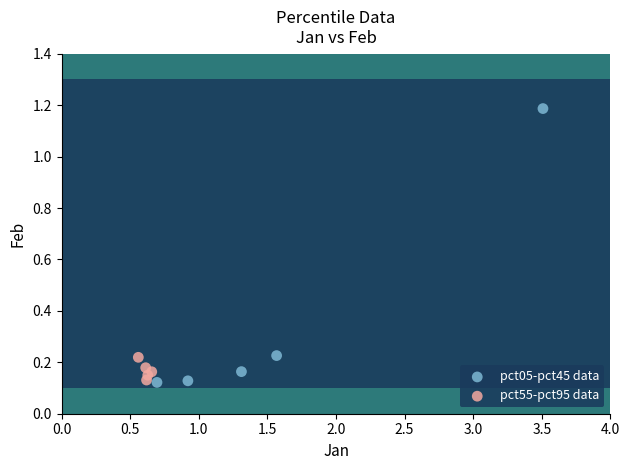

Which series contains the highest Y value?

pct05-pct45 data